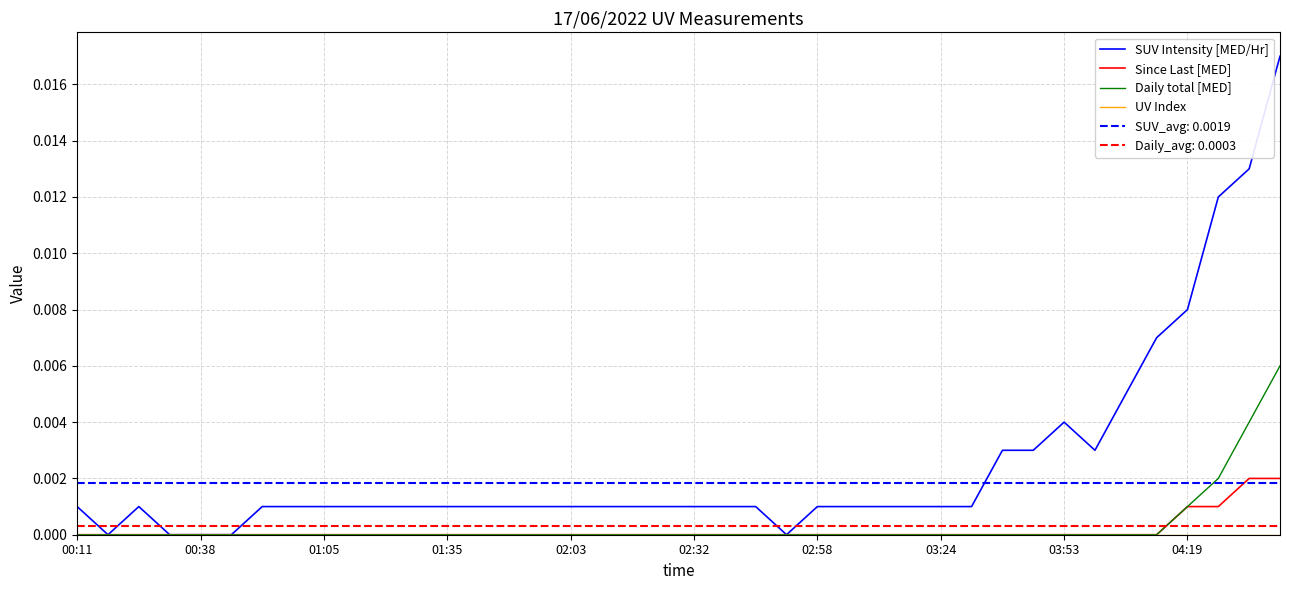

True or false: UV Index and Since Last [MED] intersect in this chart.

False